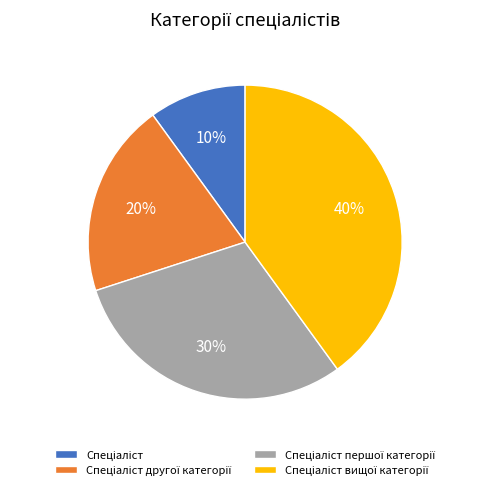

To the nearest percent, what is the average slice percentage?

25%